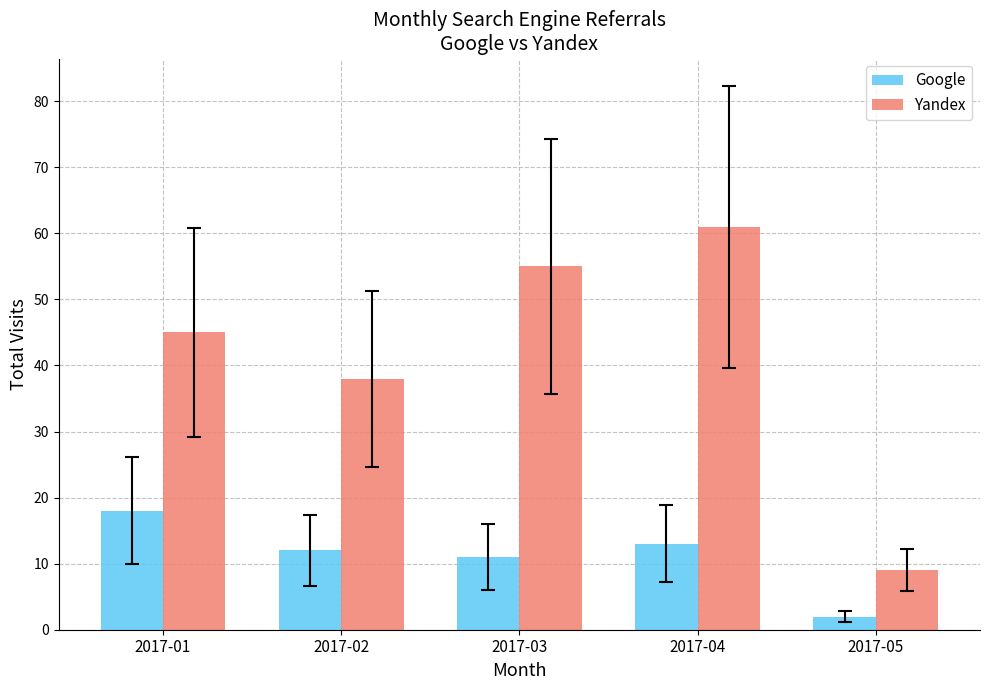

Which series has the largest range (max minus min)?

Yandex